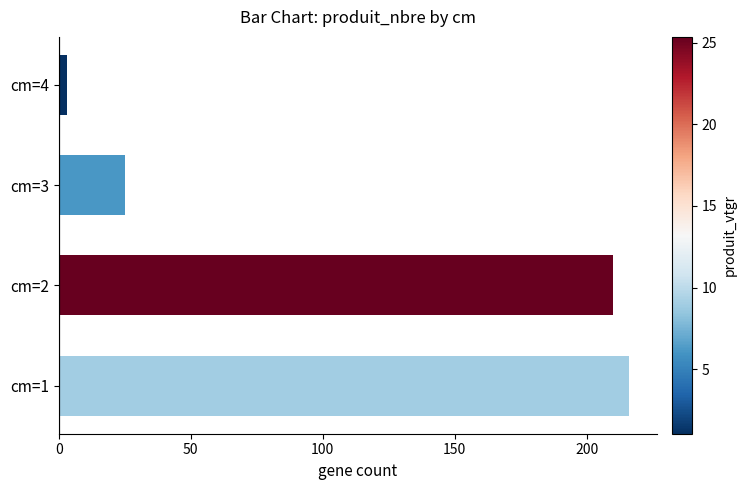

What is the maximum value shown in the chart?

216